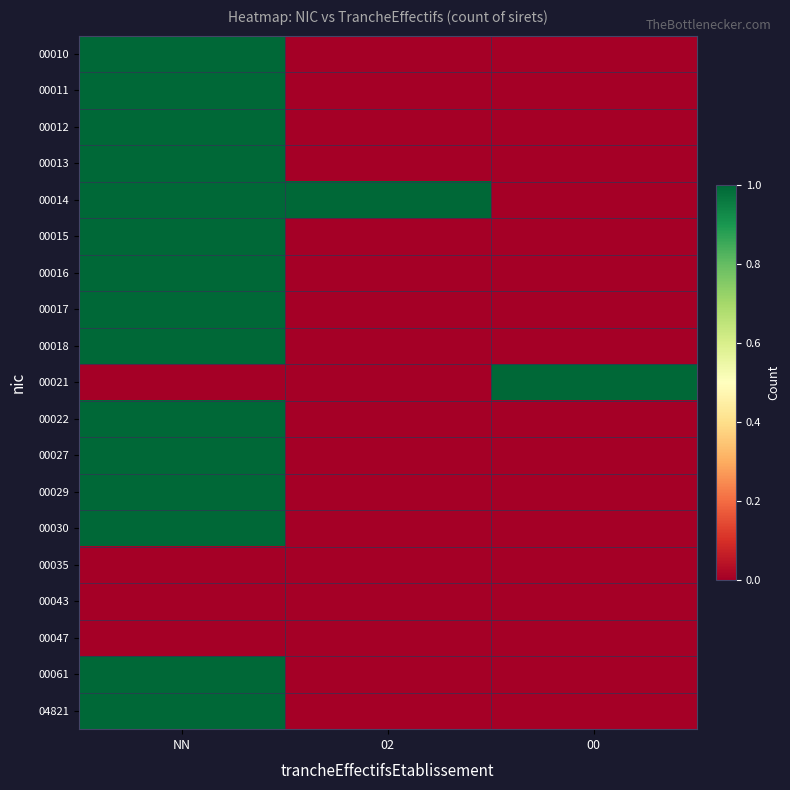

At which category does the chart reach its minimum across all series?

02